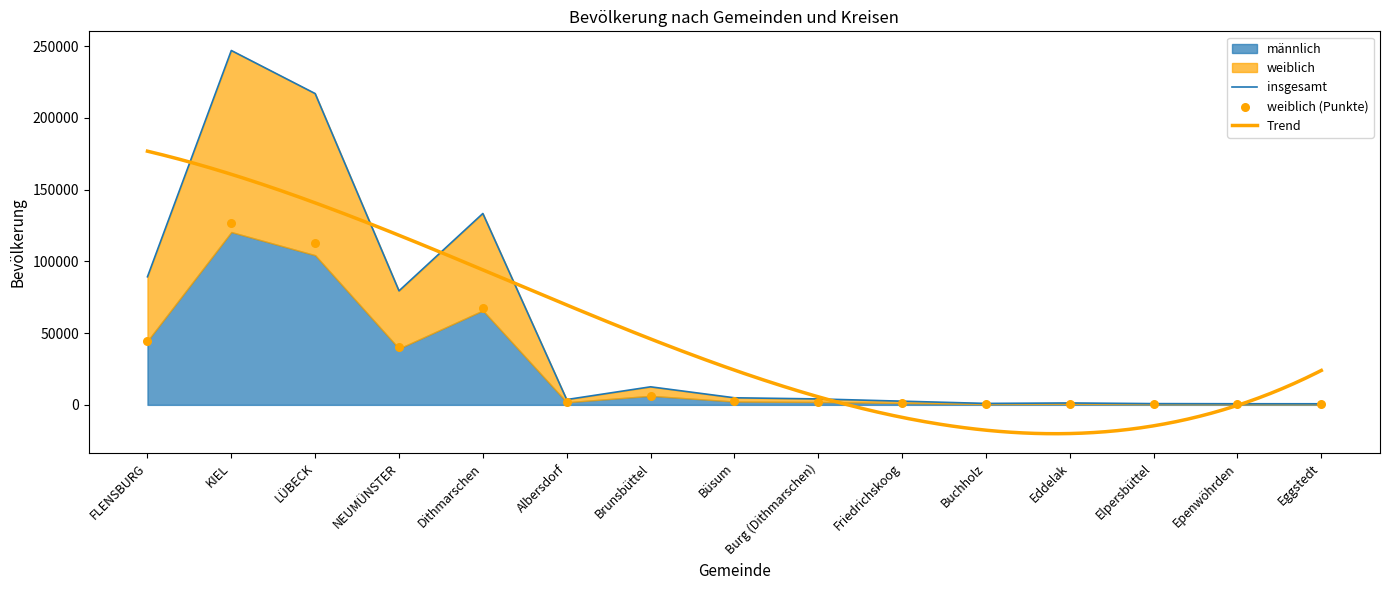

What is the total value across all series at Epenwöhrden?

1180